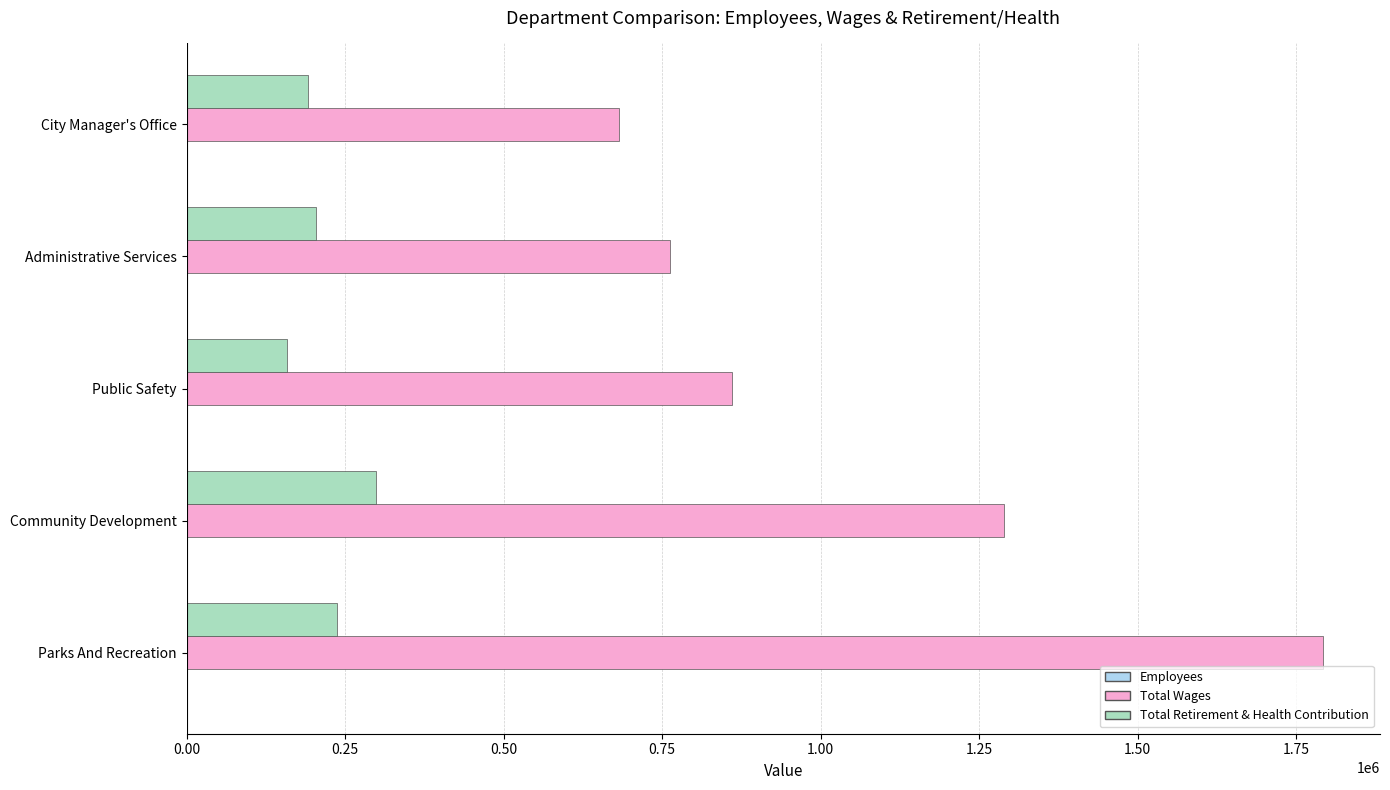

Where is Total Wages nearest to the value 1237533?

Community Development